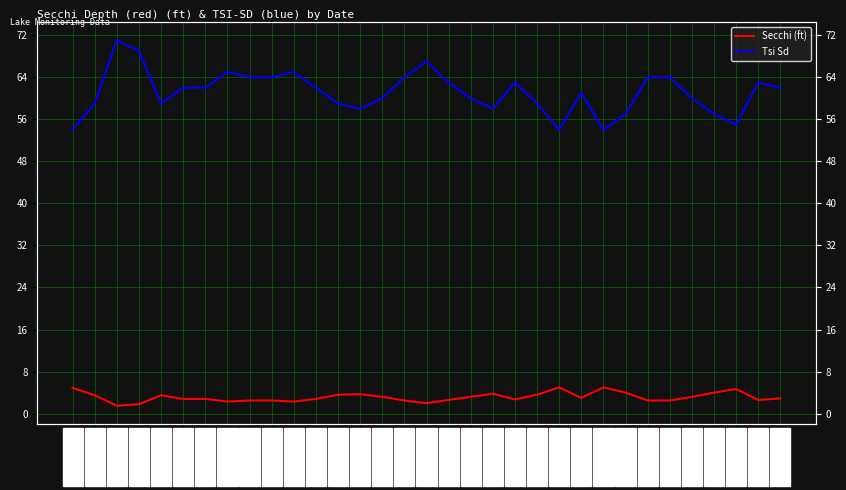

What is the lowest value of the Tsi Sd series?

54.0